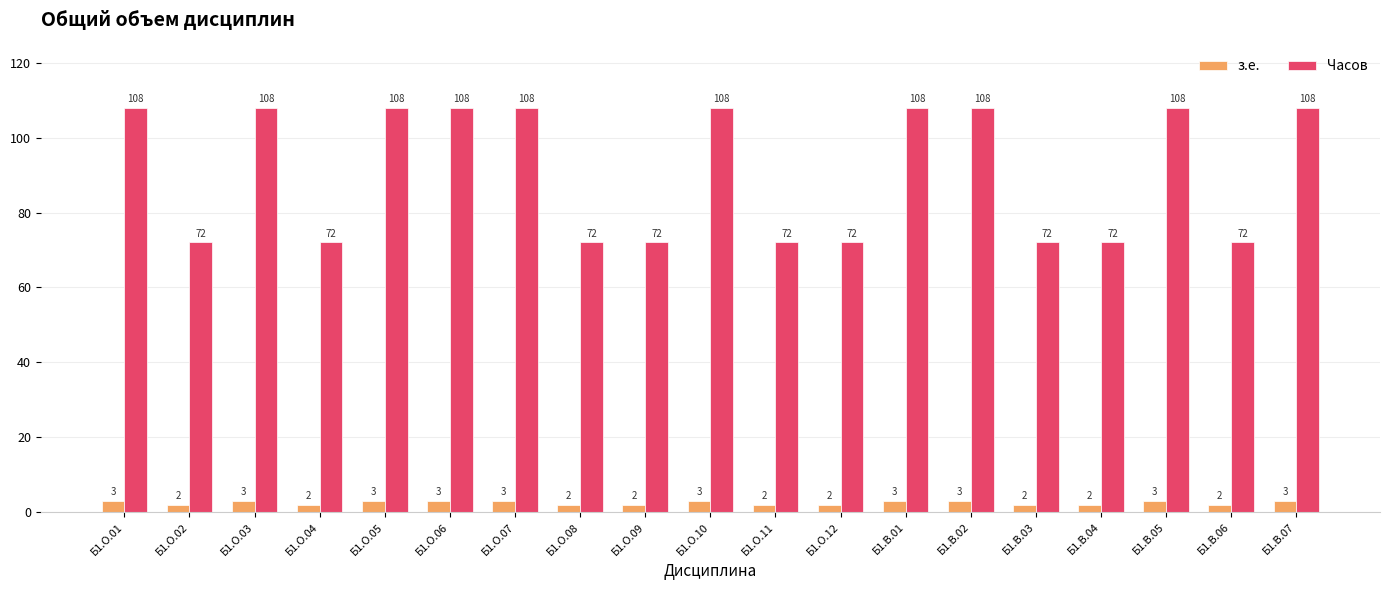

Is it true that з.е. equals 2 at Б1.В.04?

True